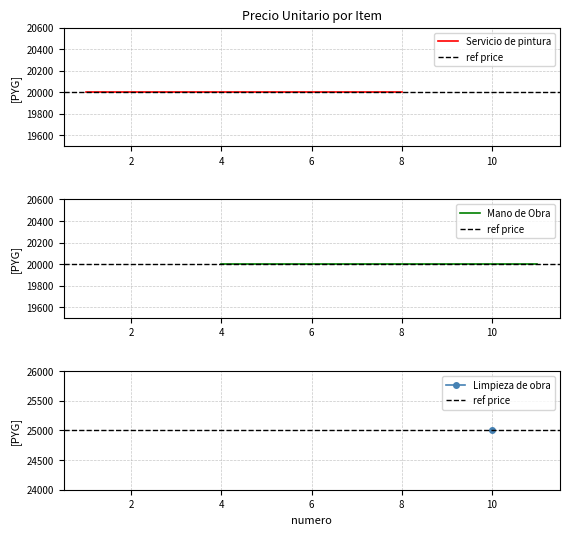

True or false: the data shows 20000 at 4.

True